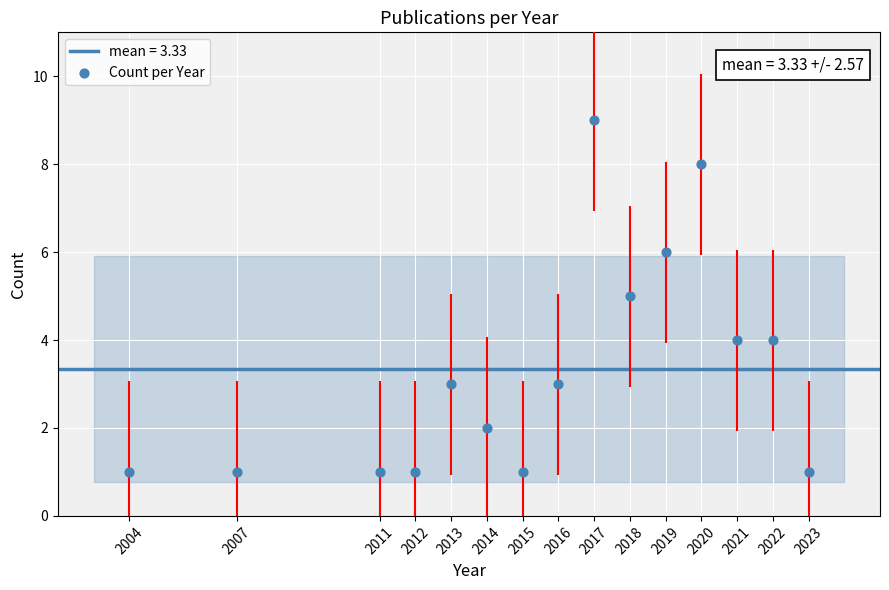

What is the range of Y values (max minus min)?

8